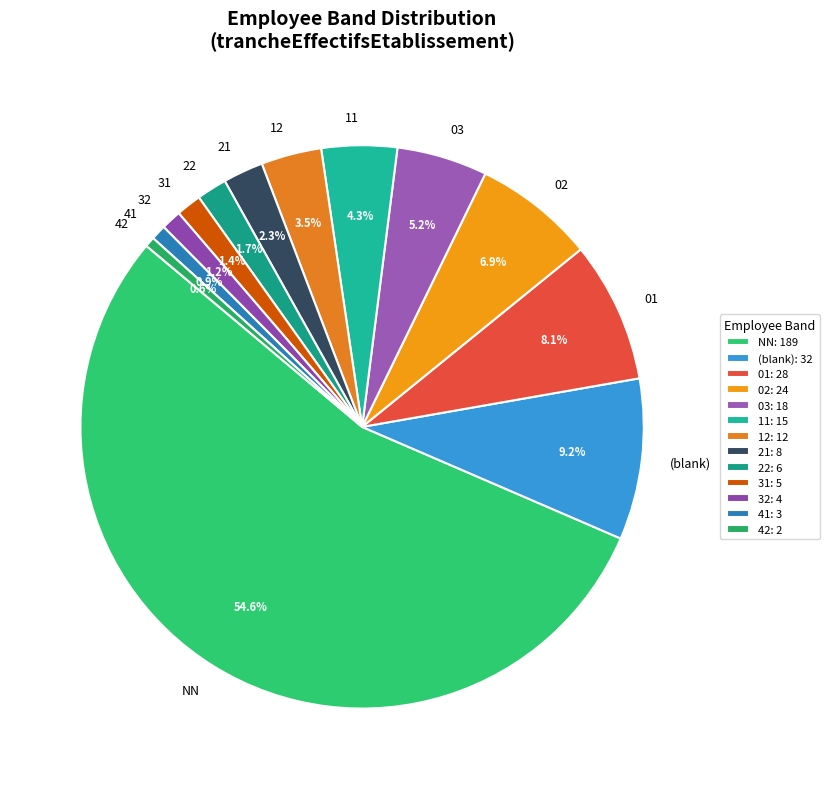

What is the total percentage of 01 and 12?

11.6%